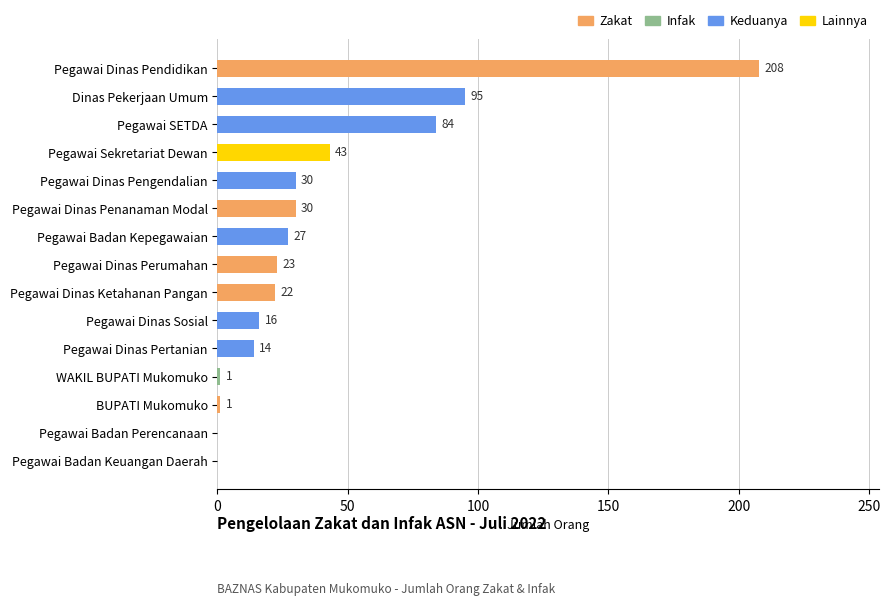

What is the average value?

40